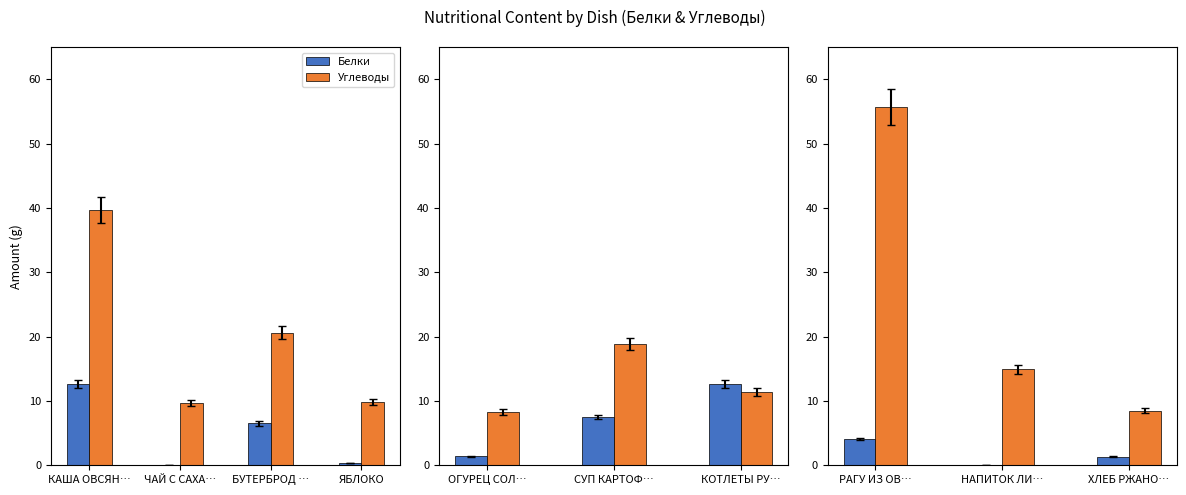

Is the value of Углеводы at РАГУ ИЗ ОВ… greater than the value of Белки at РАГУ ИЗ ОВ…?

Yes